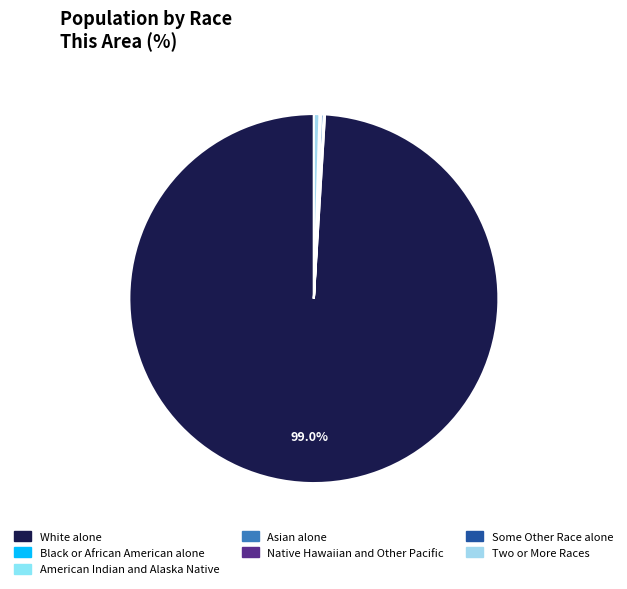

What portion of the pie excludes Two or More Races?

99.5%